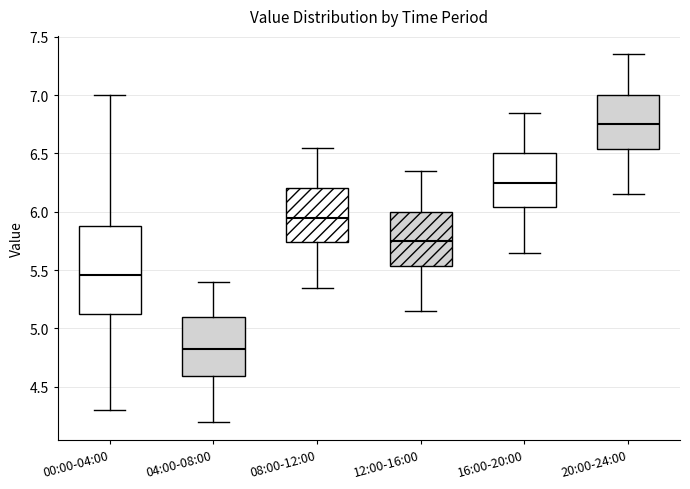

Which box's median line is the highest?

20:00-24:00